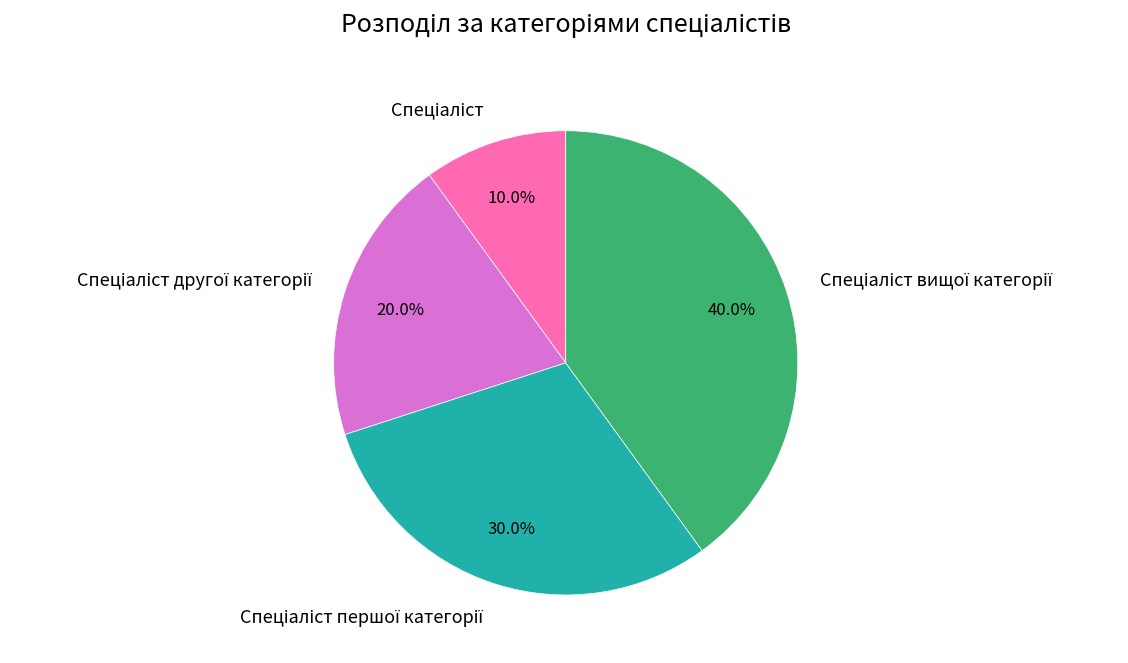

Does any single category account for the majority?

No